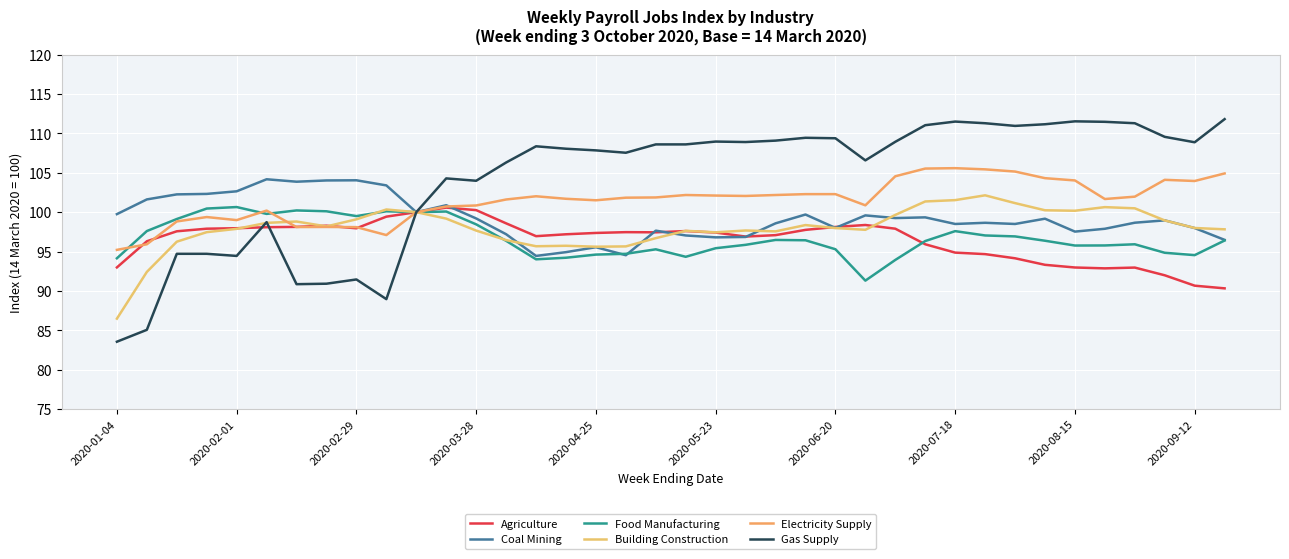

What is the value of the Food Manufacturing point at the 14th from the left?

96.4